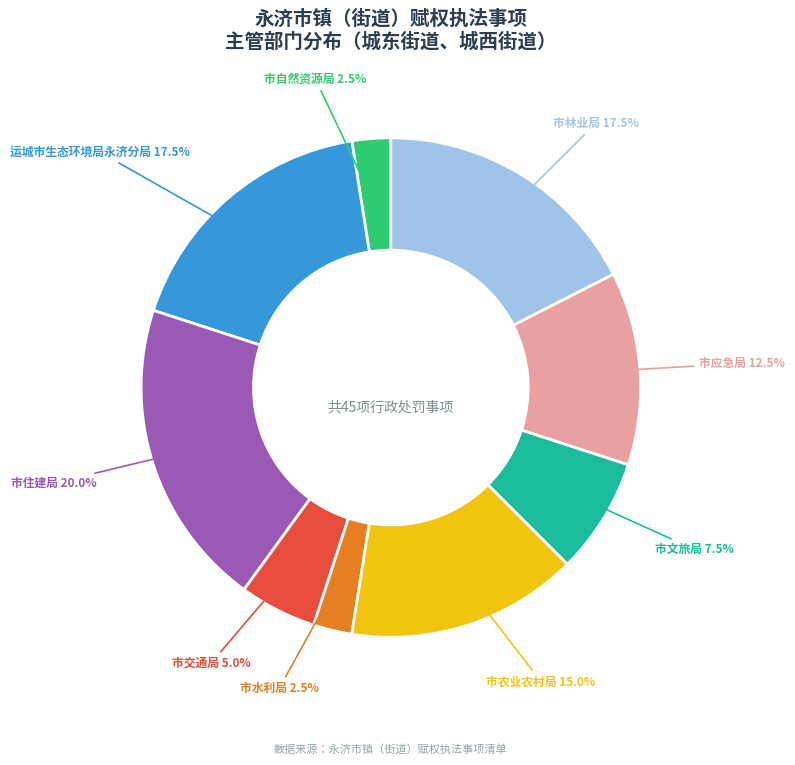

What portion of the pie excludes 市交通局?

95.0%